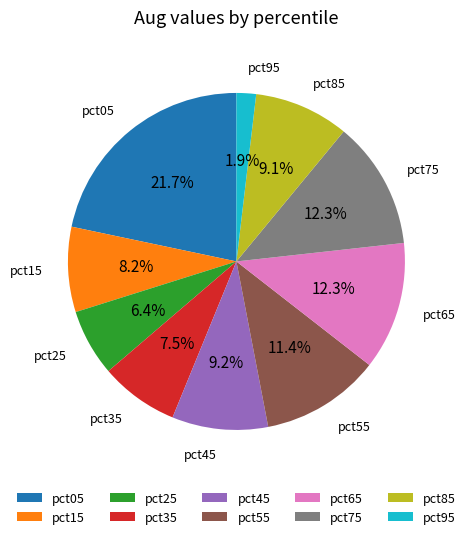

Which category has the smallest portion of the pie?

pct95